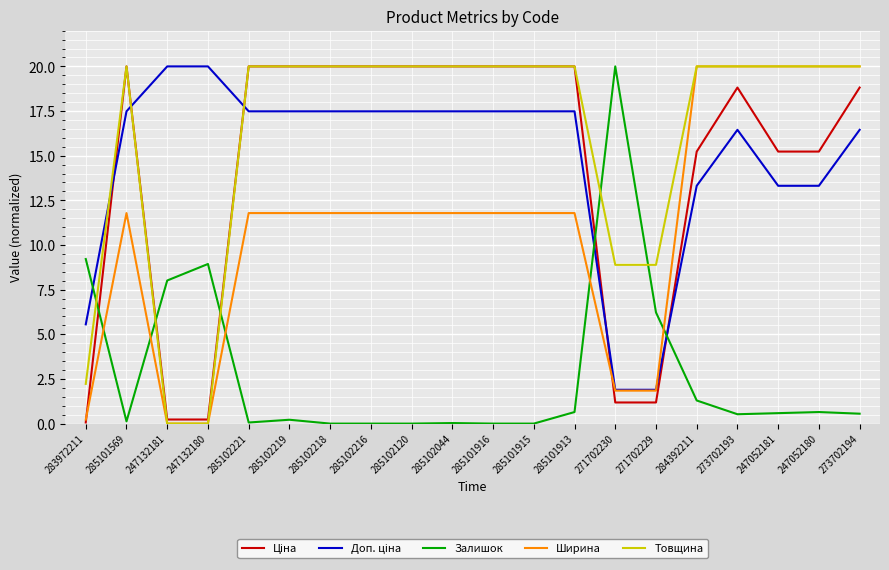

How many categories are shown in the chart?

20